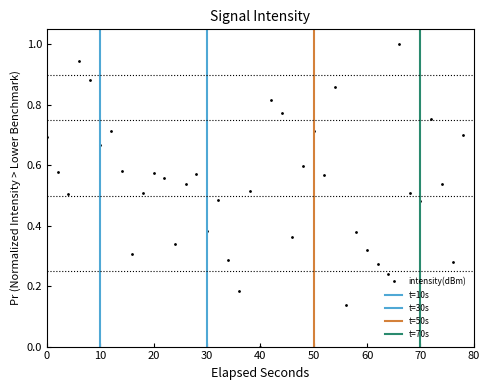

How many points are higher than both their immediate neighbors (excluding endpoints)?

12